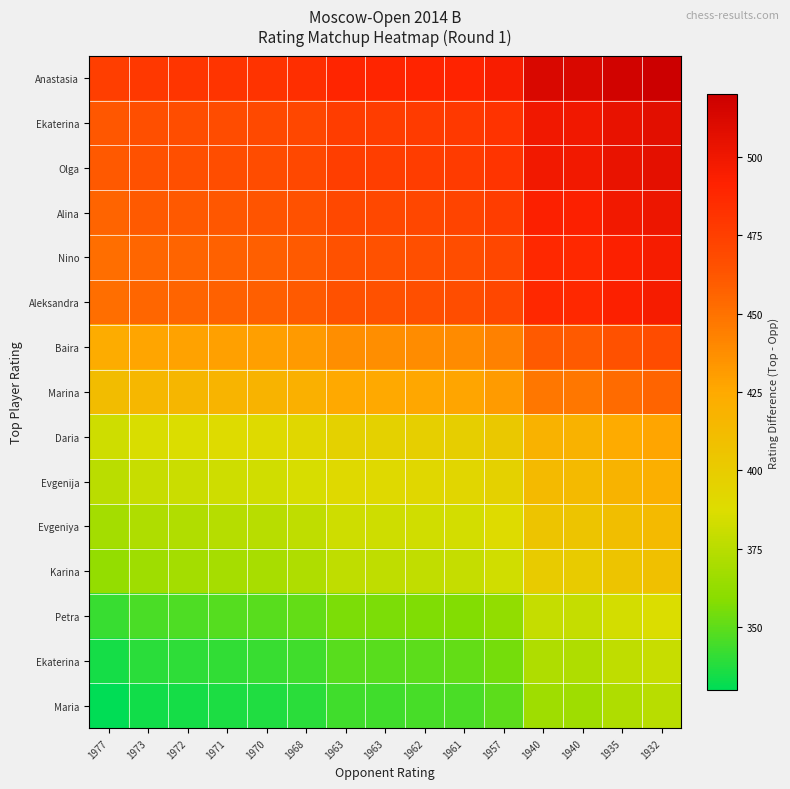

What is the smallest value displayed?

330